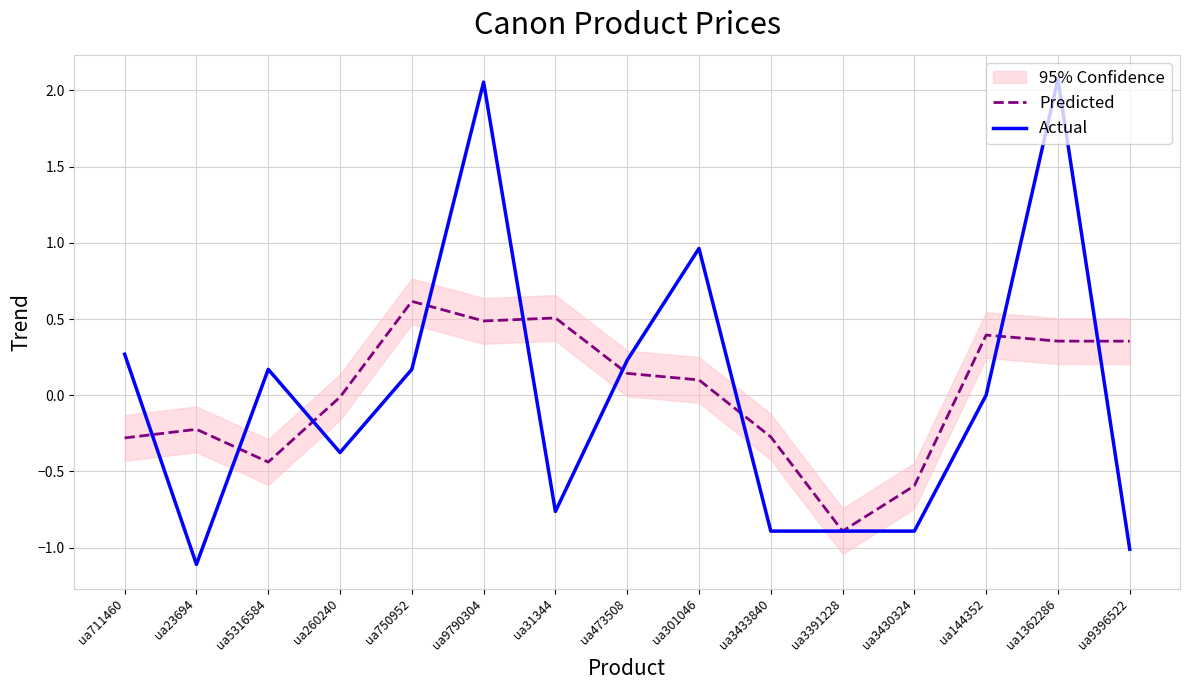

True or false: Predicted and Actual intersect in this chart.

True